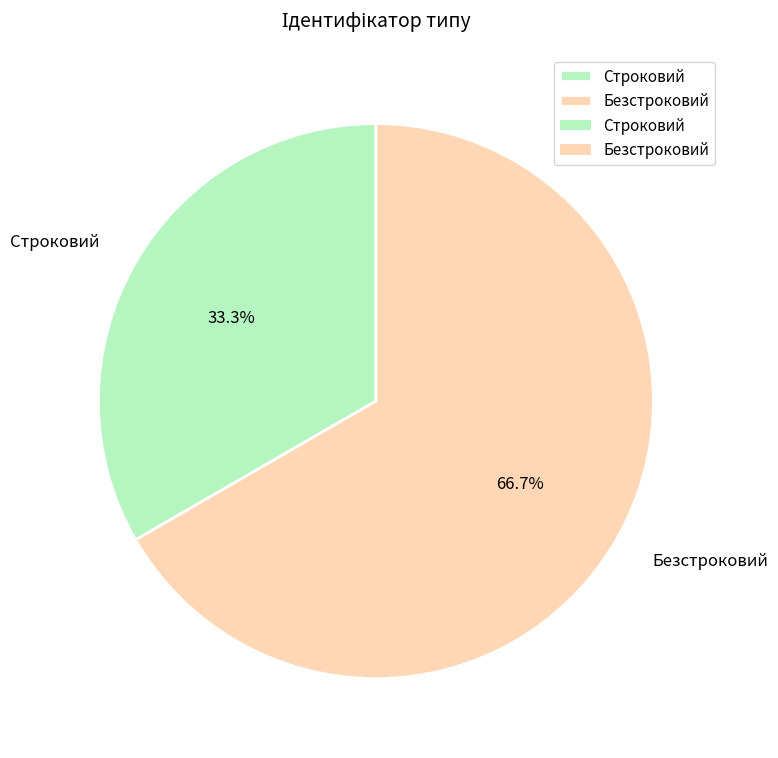

Combined, what portion of the pie is Строковий and Безстроковий?

100.0%